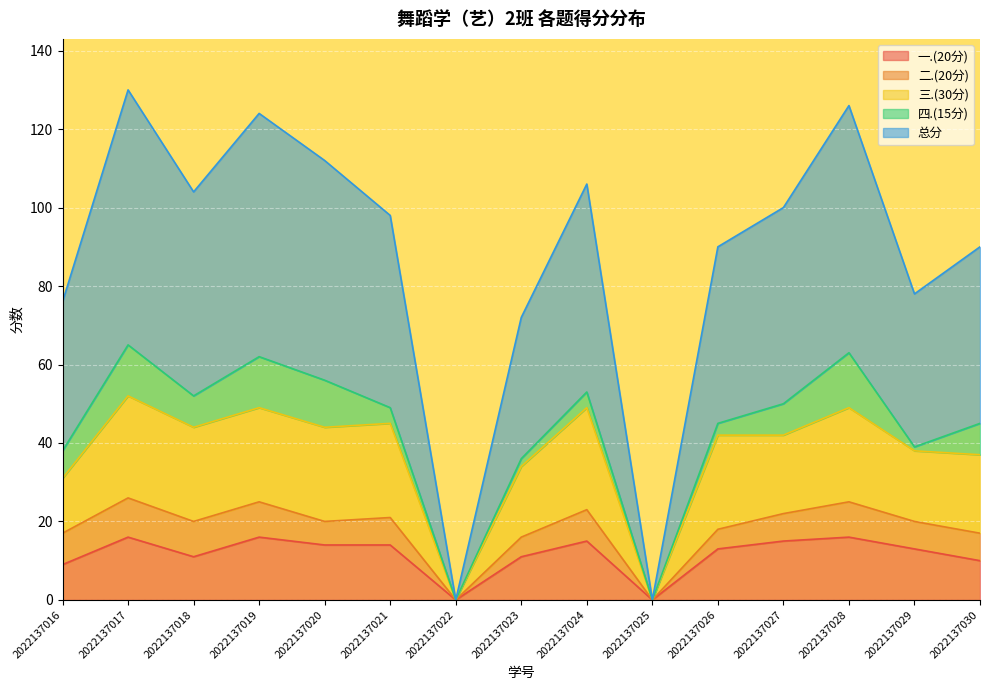

How many data points in 三.(30分) are above 42?

7